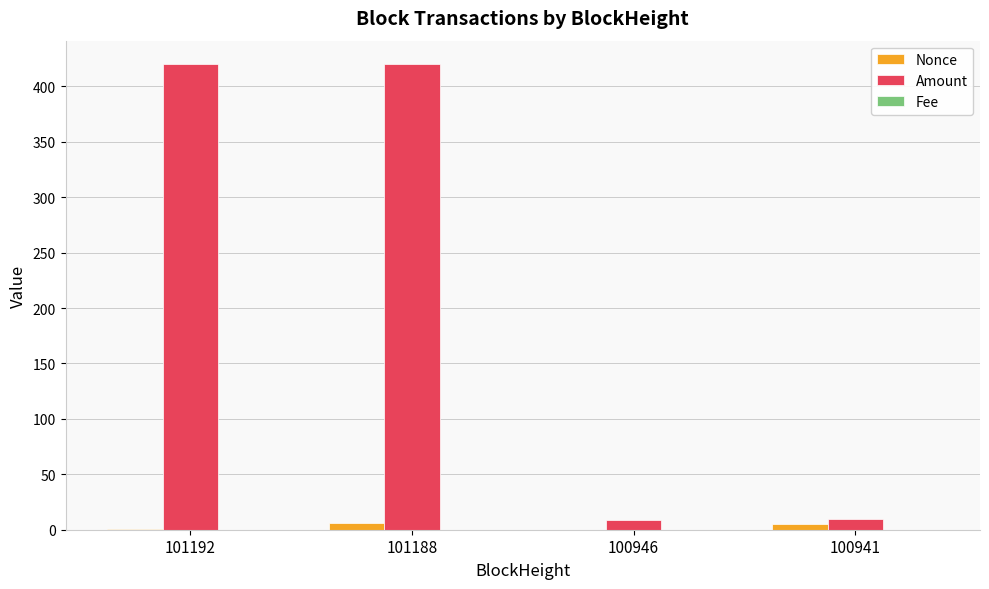

Which series has the largest total across all categories?

Amount